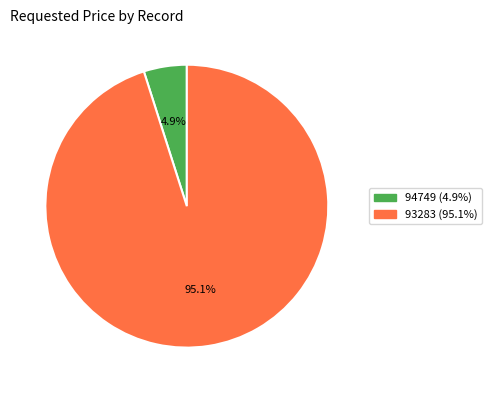

Which has a higher value, 93283 or 94749?

93283